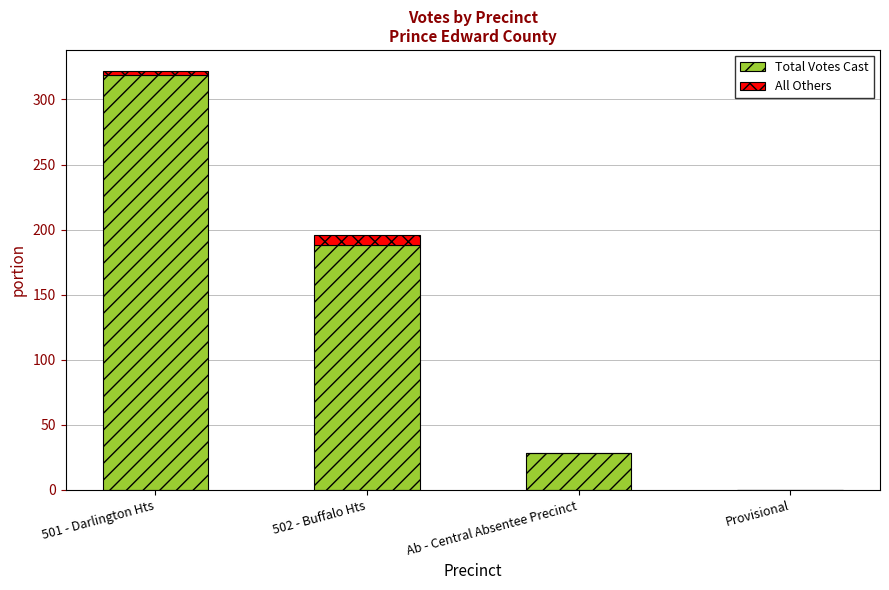

What are all the series names shown in the legend?

Total Votes Cast, All Others